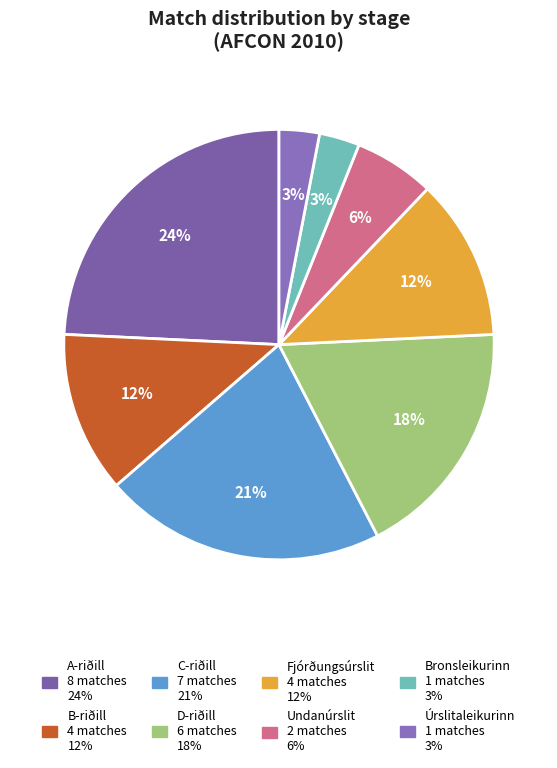

Which has a higher value, Undanúrslit or A-riðill?

A-riðill